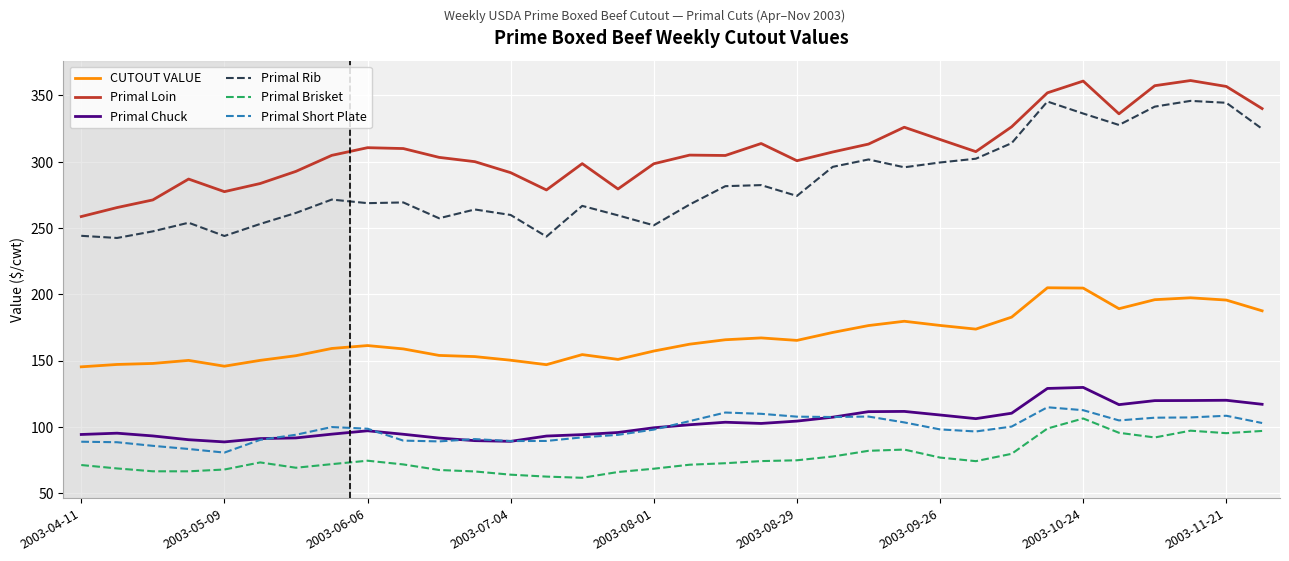

What are all the series names shown in the legend?

CUTOUT VALUE, Primal Loin, Primal Chuck, Primal Rib, Primal Brisket, Primal Short Plate